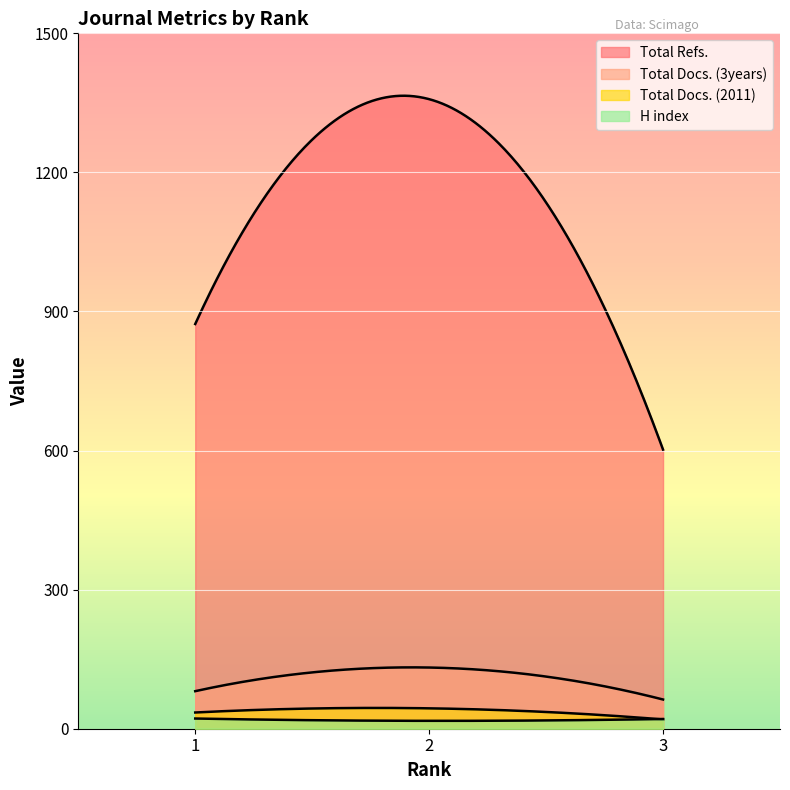

Which label corresponds to the smallest value in the chart?

2